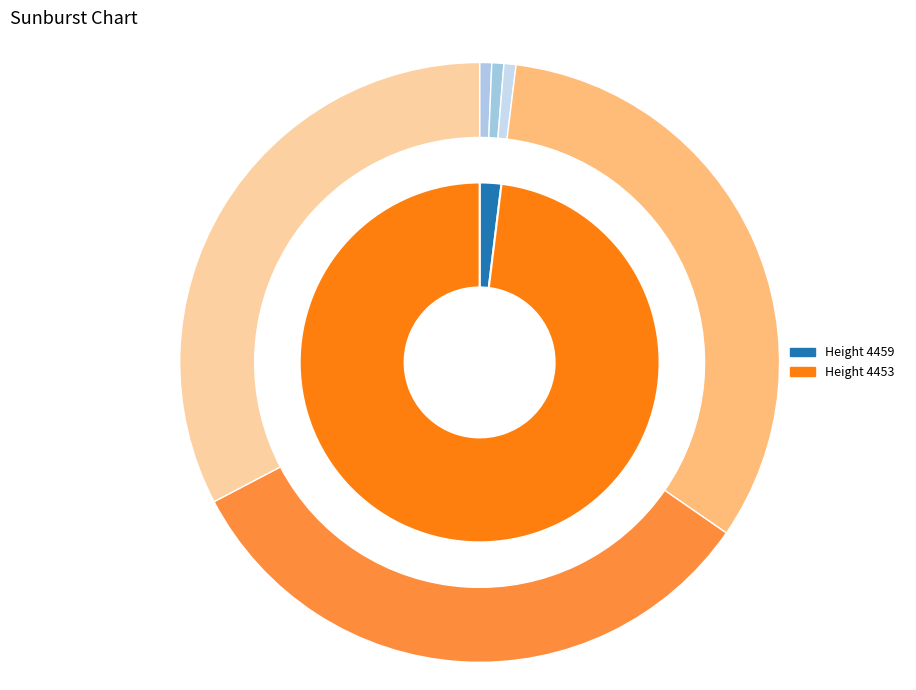

Which has a higher value, 4459 or 4453?

4453